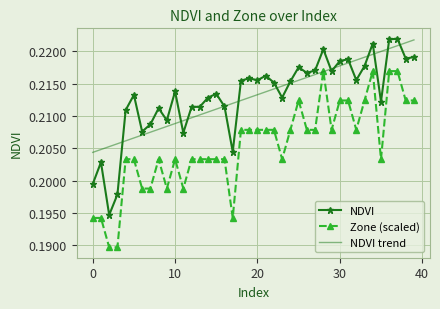

True or false: NDVI and Zone (scaled) cross at least once.

False